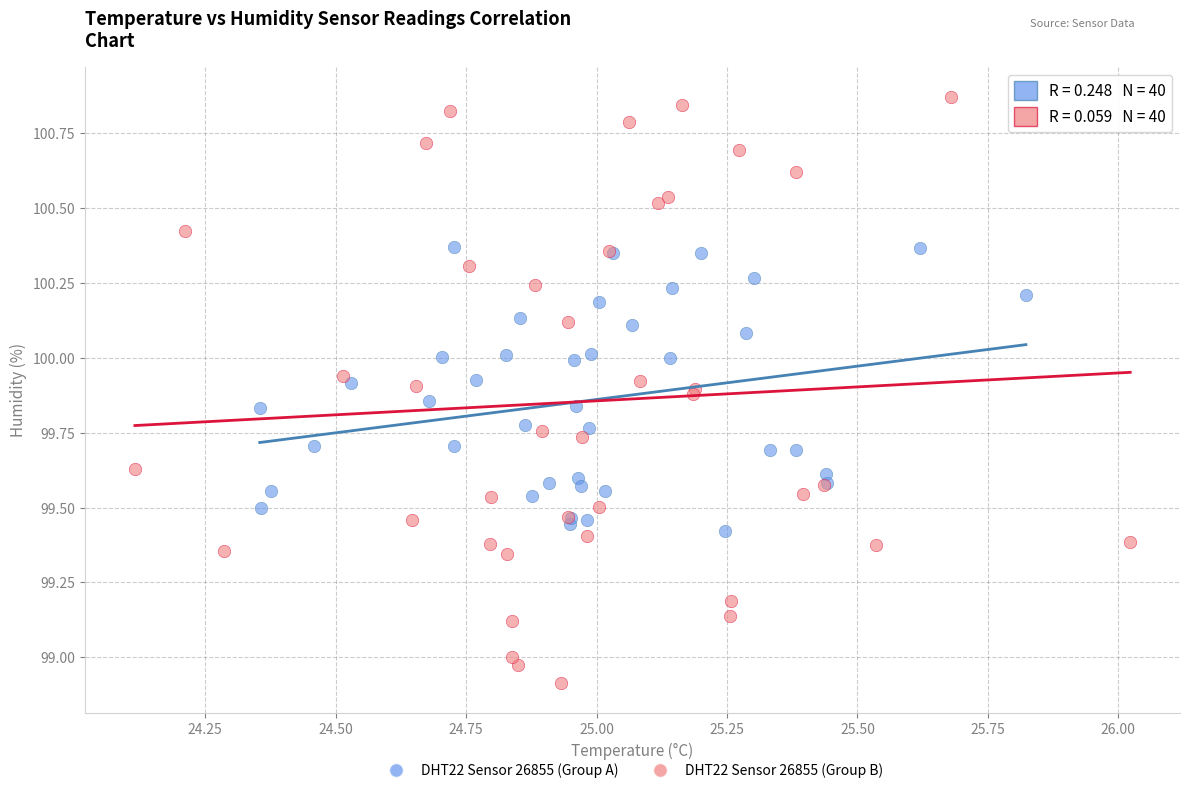

Which series contains the lowest Y value?

DHT22 Sensor 26855 (Group B)